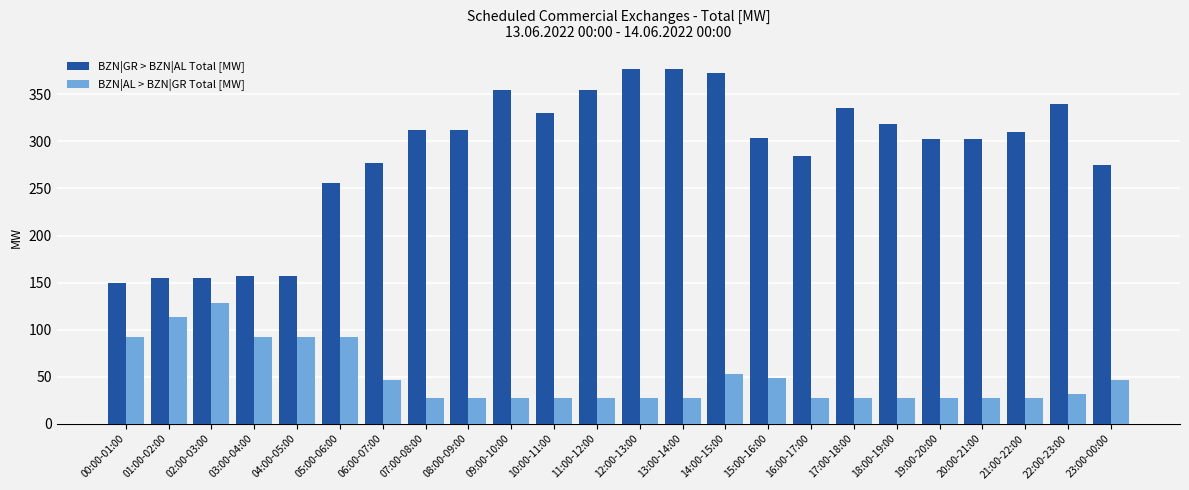

What is the minimum value shown in the chart?

27